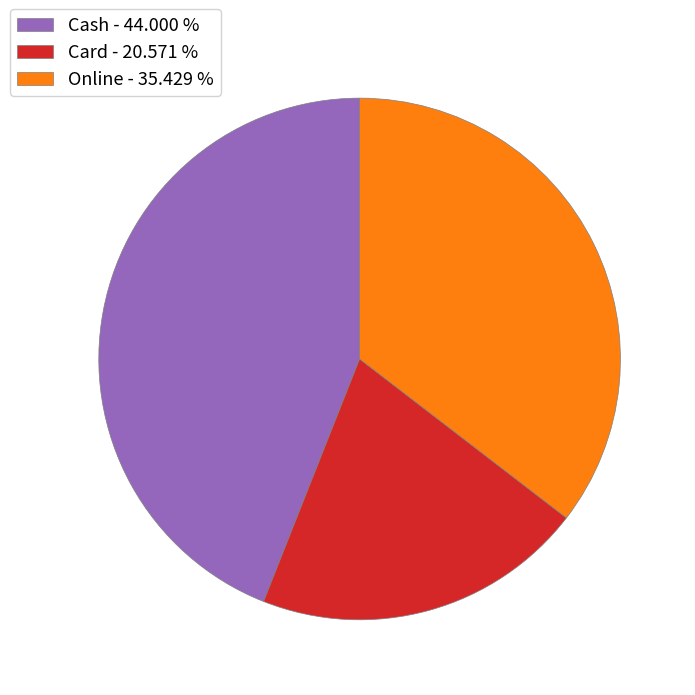

What is the smallest slice in the pie chart?

Card